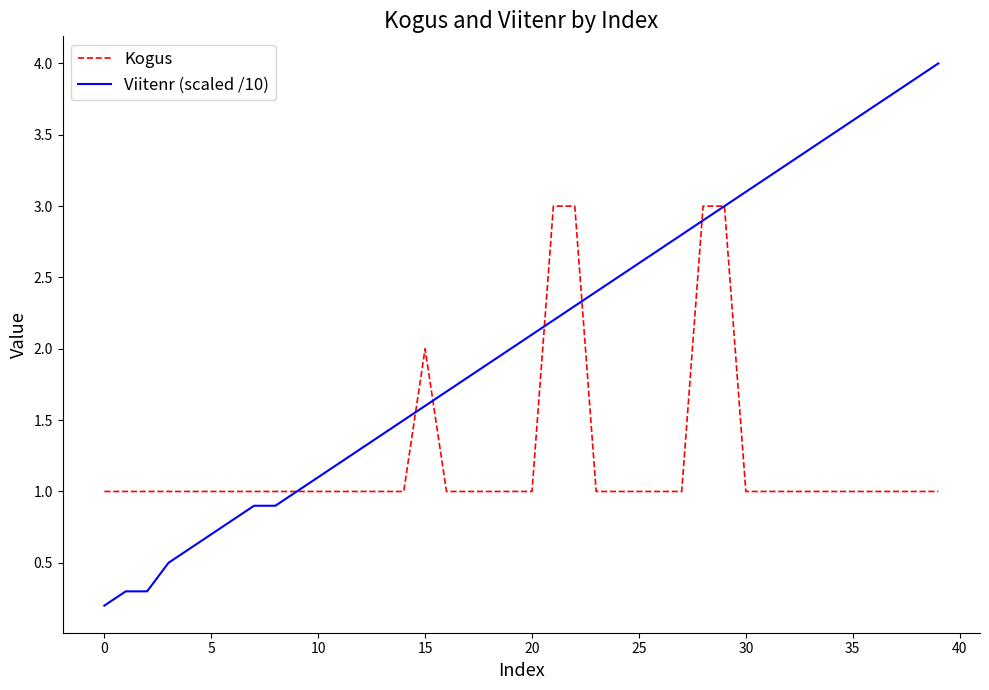

Count the Kogus values in the range 1 to 2.

36